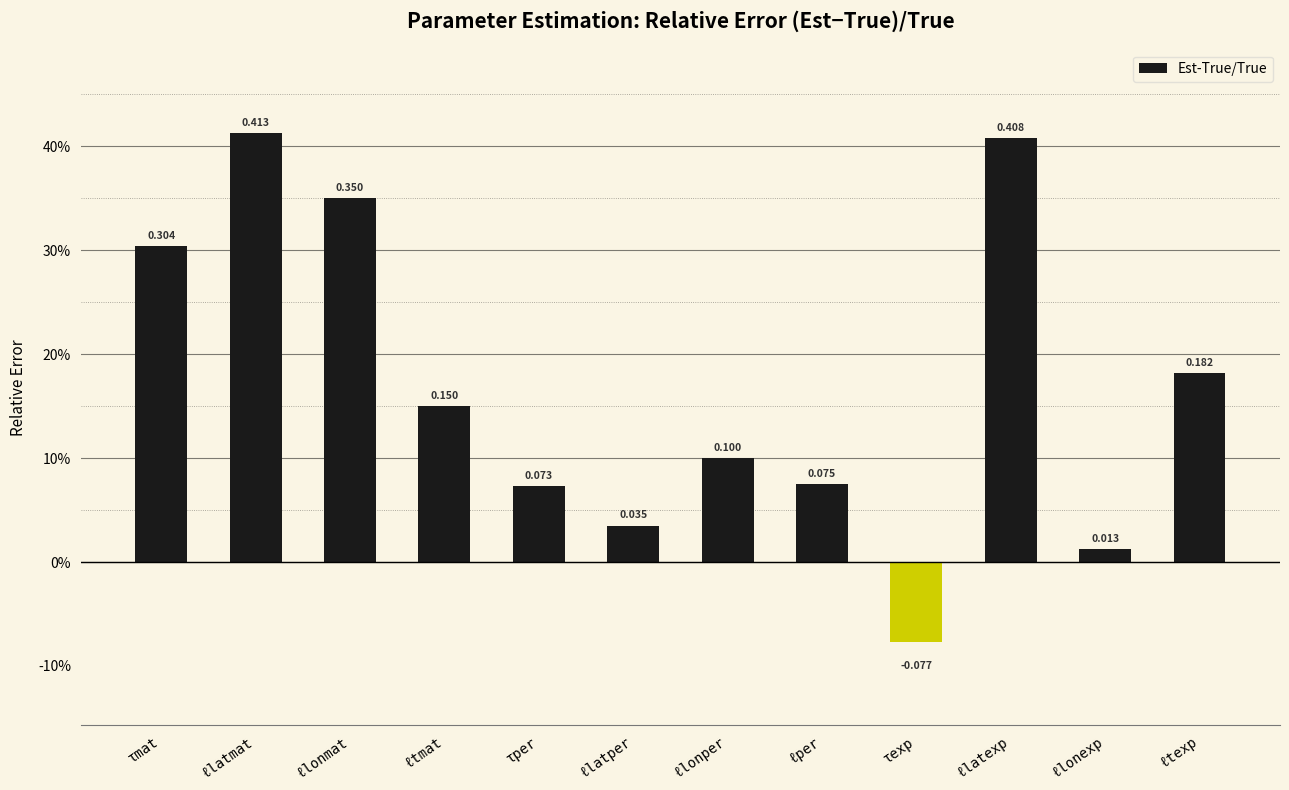

Does the chart contain any negative values?

Yes